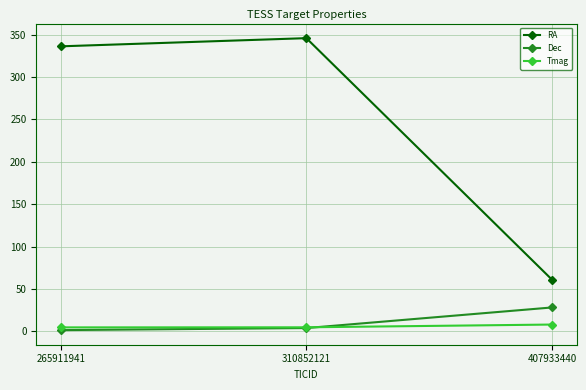

At how many categories does at least one series exceed 64?

2